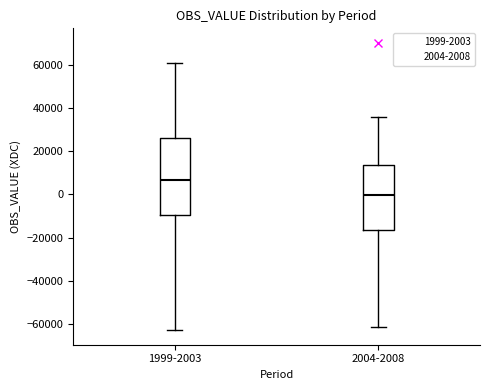

Which box's median line is the lowest?

2004-2008